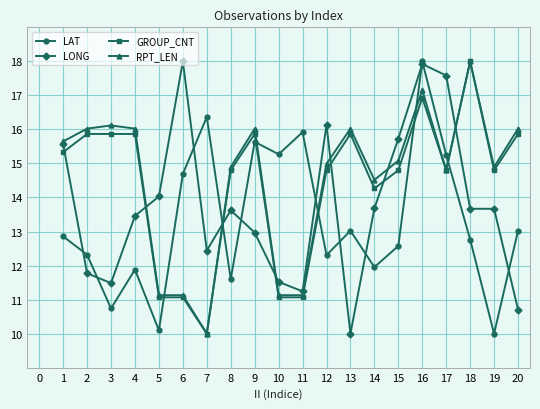

What is the difference between the LAT values at 17 and 11?

0.7